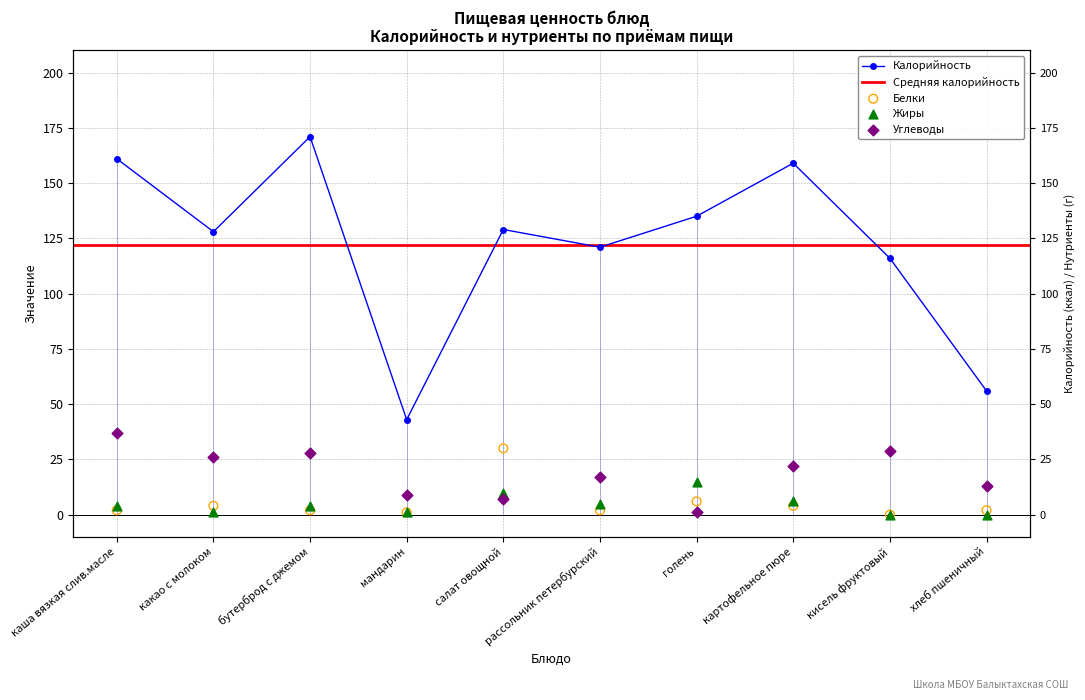

At how many categories does at least one series exceed 14?

10